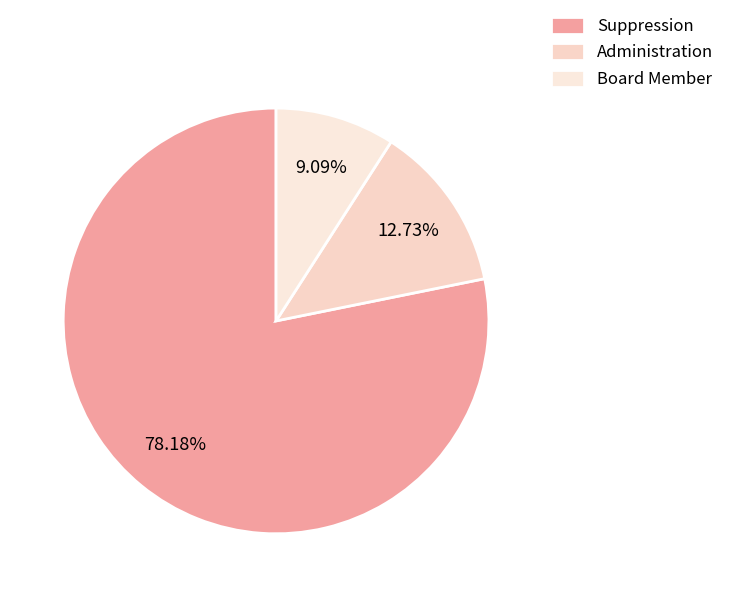

To the nearest percent, what is the difference between the largest and smallest slice percentages?

69%